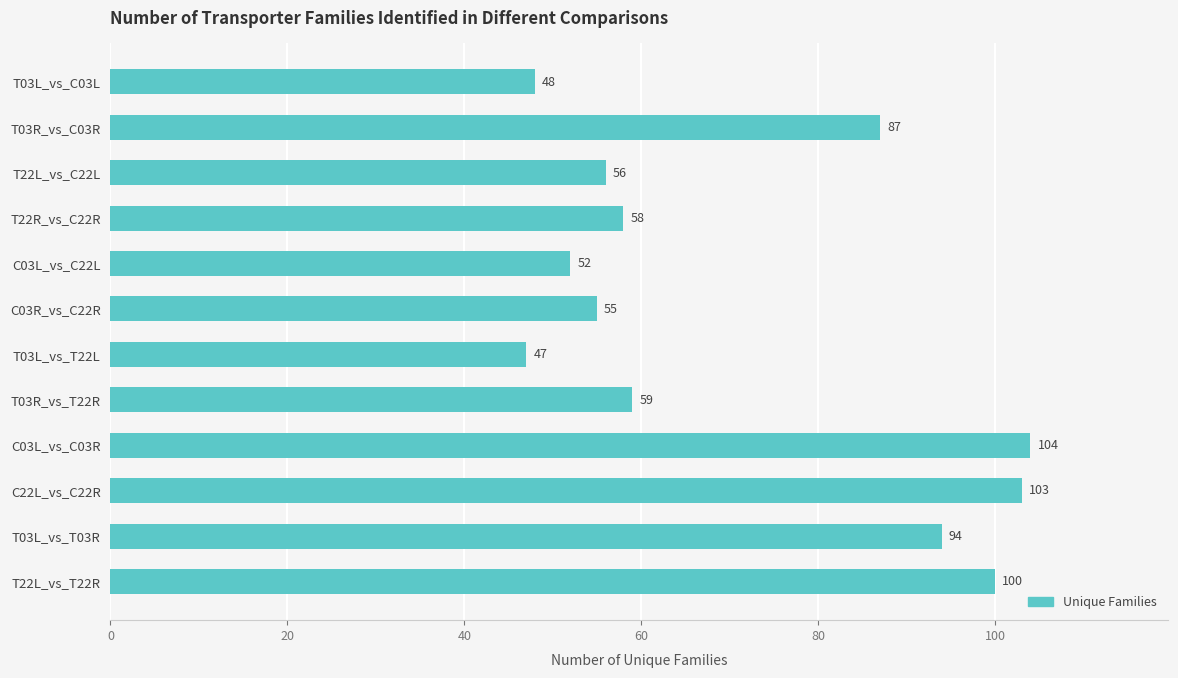

What is the average value?

72